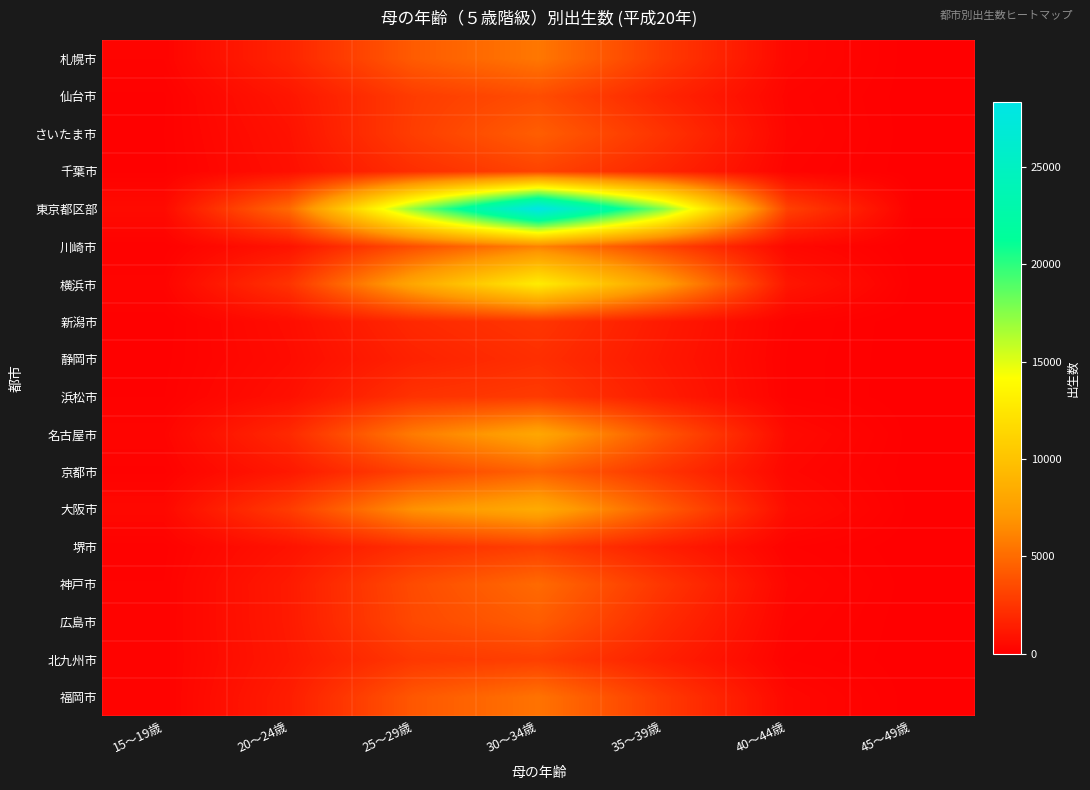

At 30～34歳, list the series in order from largest to smallest.

東京都区部, 横浜市, 大阪市, 名古屋市, 川崎市, 札幌市, 福岡市, 神戸市, 京都市, さいたま市, 広島市, 仙台市, 千葉市, 北九州市, 堺市, 浜松市, 新潟市, 静岡市